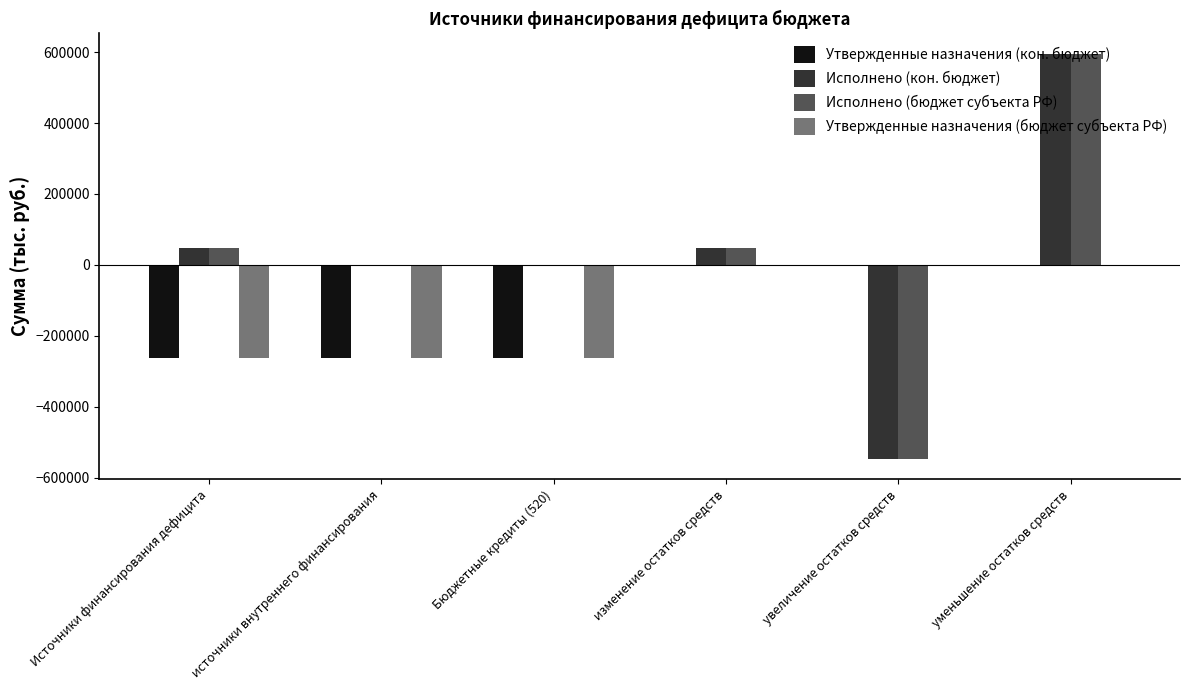

What is the sum of the Исполнено (кон. бюджет) values at уменьшение остатков средств and Источники финансирования дефицита?

644044.3